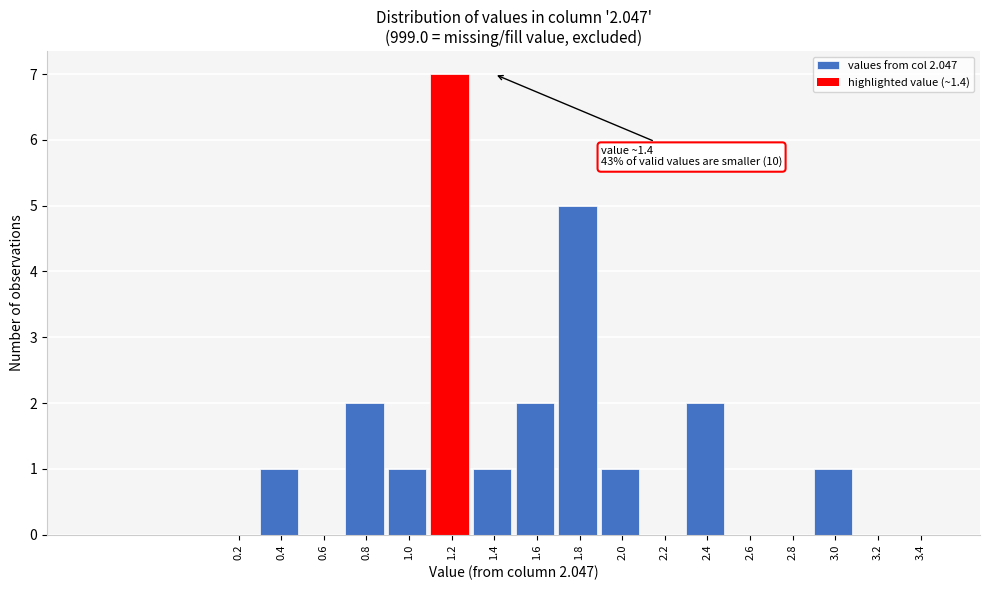

Reading left to right, transcribe all the data shown in this chart.

0.2=0	0.4=1	0.6=0	0.8=2	1.0=1	1.2=7	1.4=1	1.6=2	1.8=5	2.0=1	2.2=0	2.4=2	2.6=0	2.8=0	3.0=1	3.2=0	3.4=0